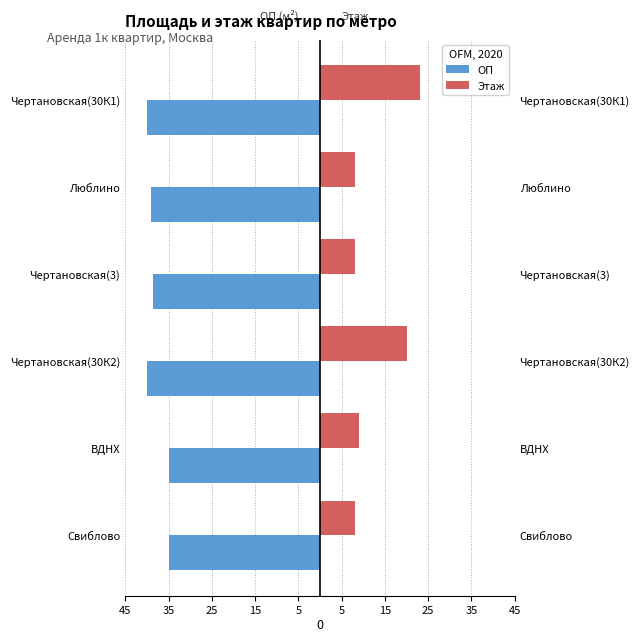

Reading left to right, extract all data points from this chart.

ОП: -35.0	-35.0	-40.0	-38.6	-39.0	-40.0
Этаж: 8.0	9.0	20.0	8.0	8.0	23.0